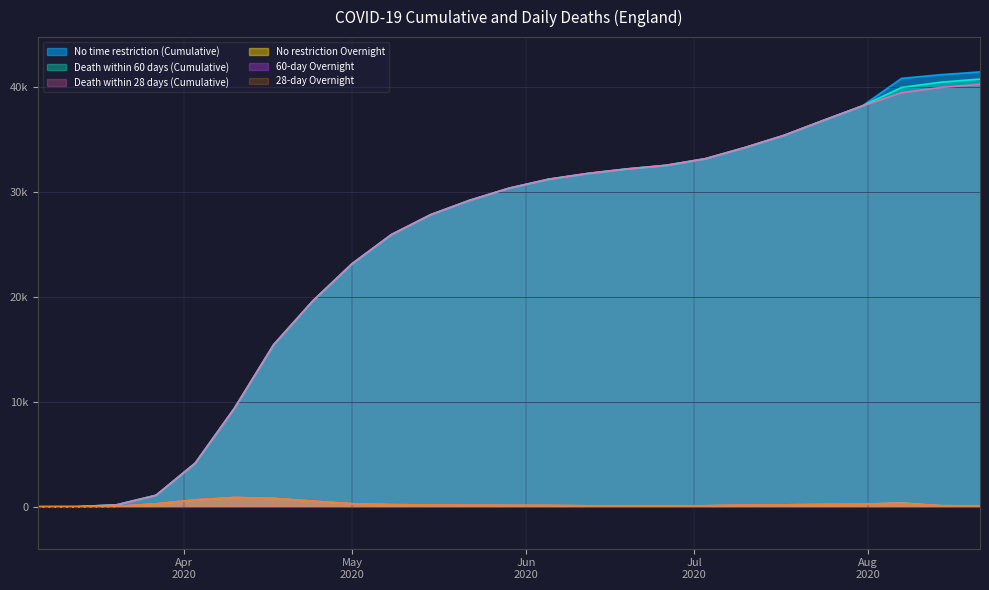

The value of Death within 28 days (Cumulative) at 2020-04-17 is 6716. True or false?

False